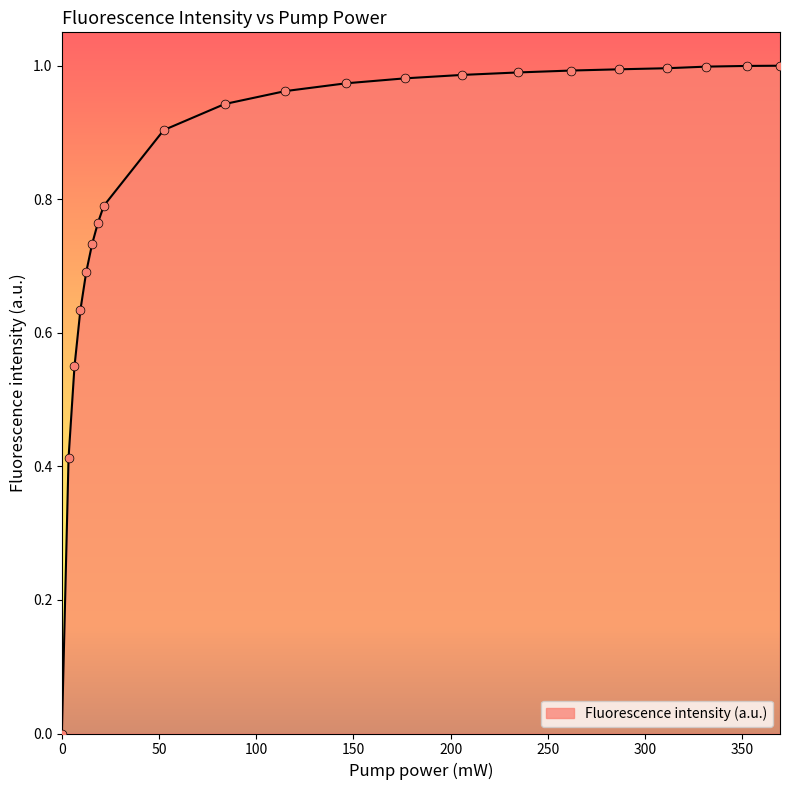

How many lines are shown in the chart?

1